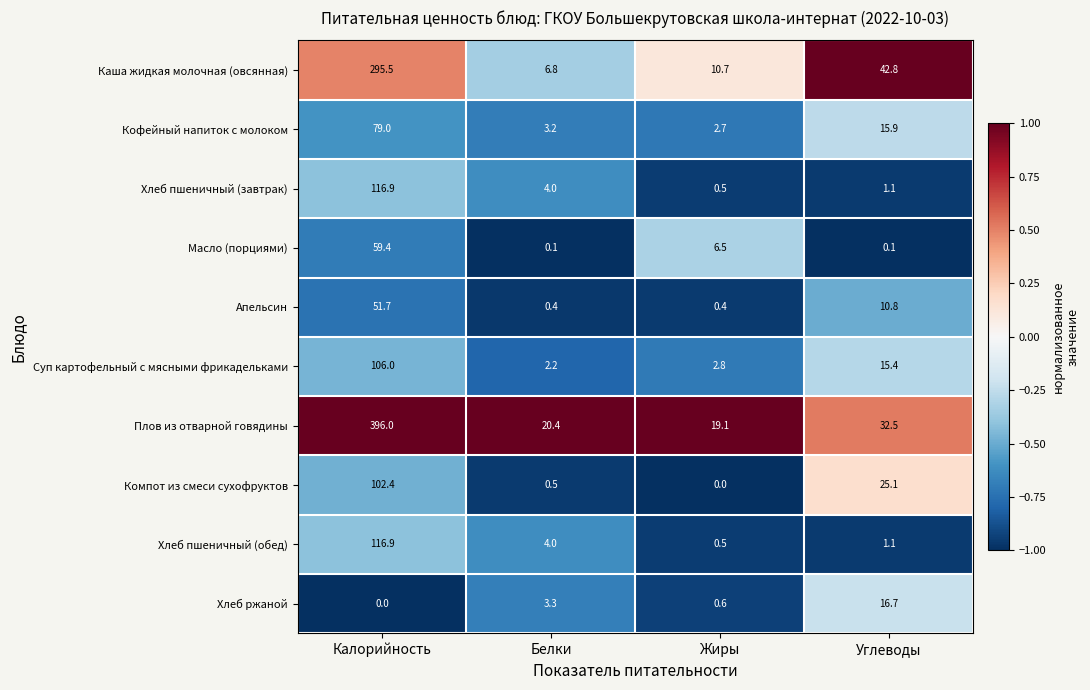

What is the approximate value of Плов из отварной говядины at Углеводы?

32.5